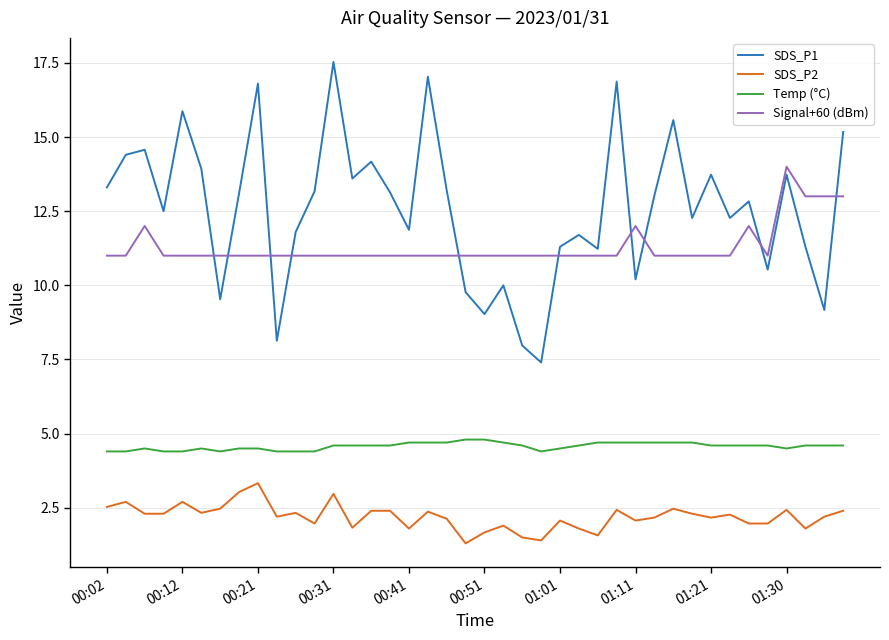

What is the difference between the second highest and second lowest values in the Signal+60 (dBm) series?

2.0